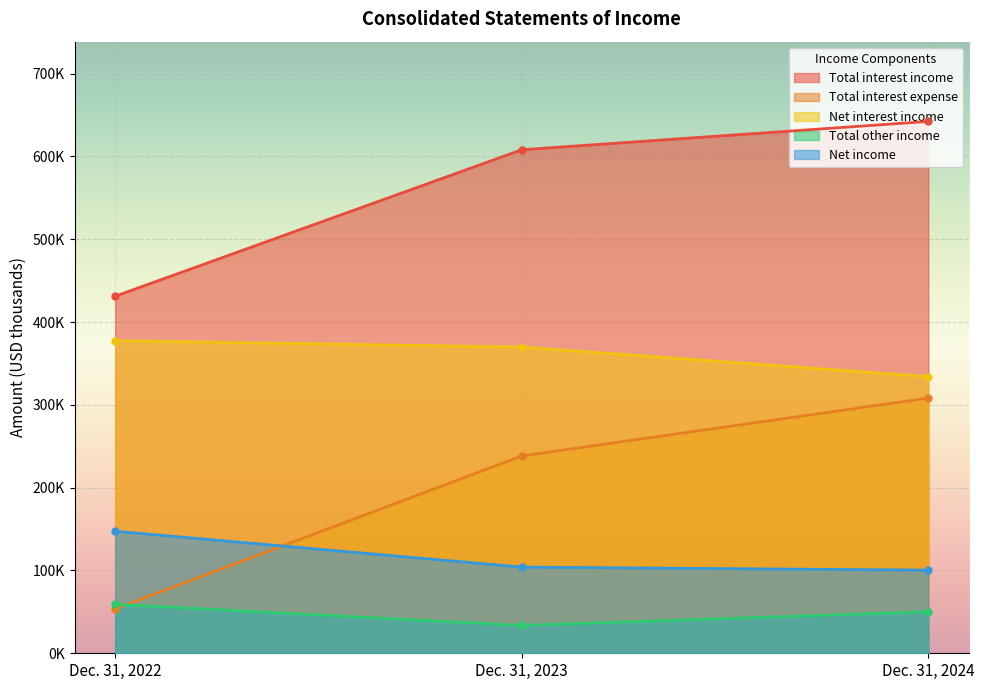

Reading left to right, extract all data points from this chart.

Total interest income: 431175	607974	642173
Total interest expense: 53698	238243	308138
Net interest income: 377477	369731	334035
Total other income: 59094	33624	50187
Net income: 147357	104065	100390